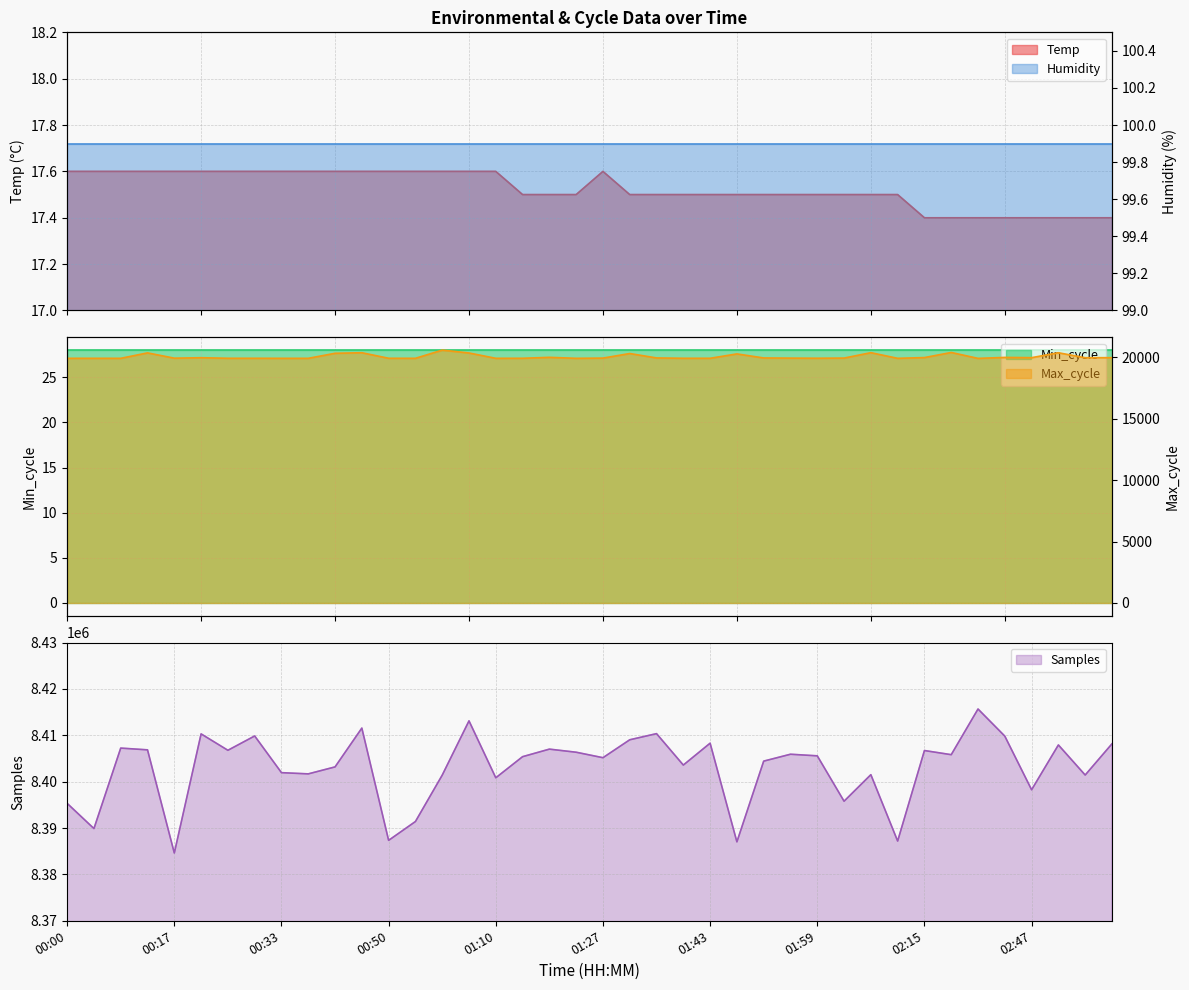

What is the smallest value displayed?

17.4